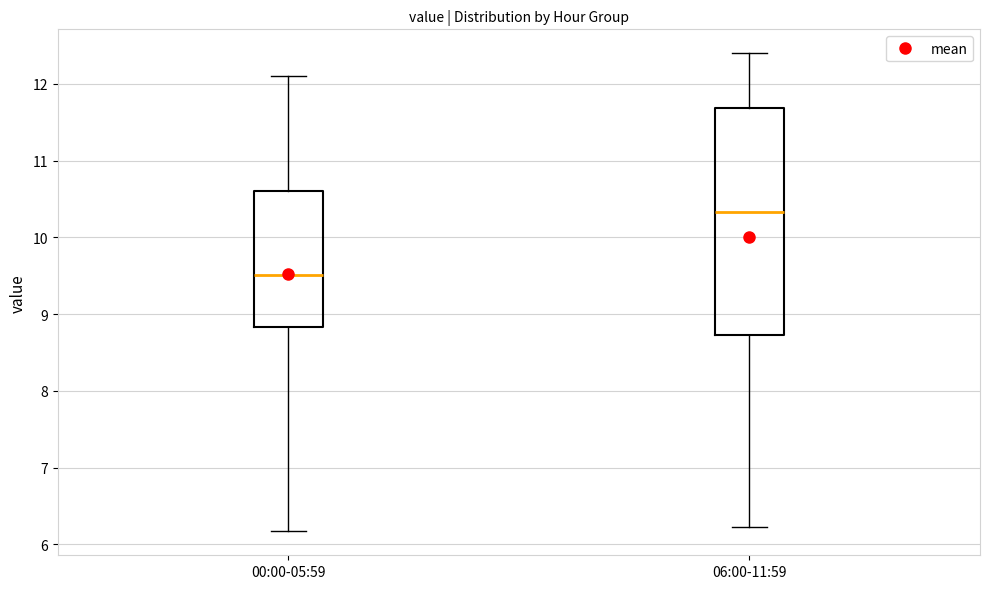

Reading left to right, read every box against the y-axis: the position of its median line, the range the box covers, and the ends of its whiskers. The values are not printed on the chart, so give them approximately, as read against the axis.

00:00-05:59: median 9.5, box 8.8 to 10.6, whiskers 6.2 to 12.1
06:00-11:59: median 10.3, box 8.7 to 11.7, whiskers 6.2 to 12.4